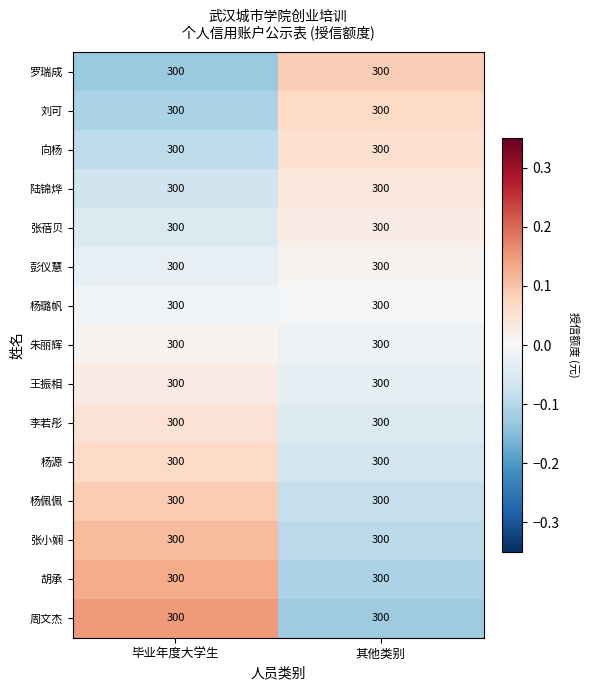

How many data points in 杨源 are less than 0?

1